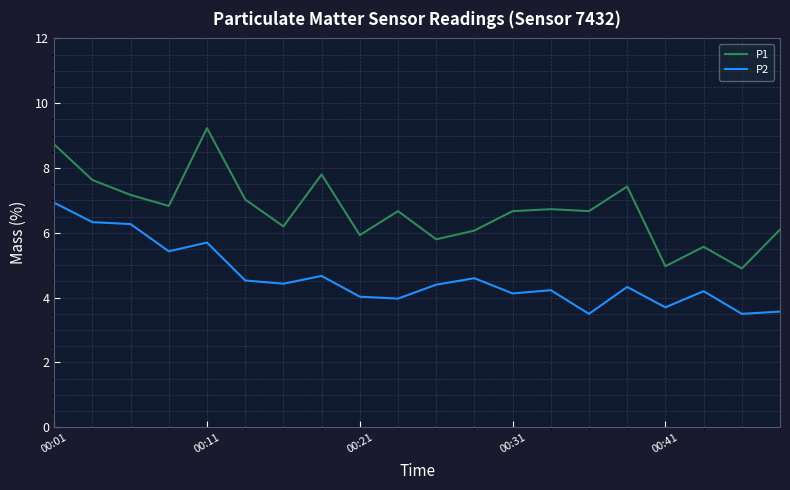

Rank the series by their maximum value, from highest to lowest.

P1, P2